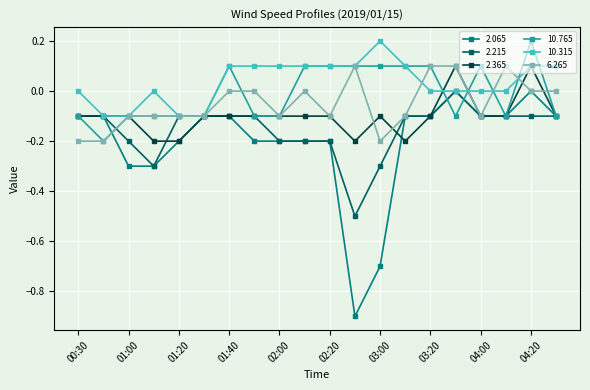

What is the difference between the maximum and minimum values in the 2.065 series?

0.9